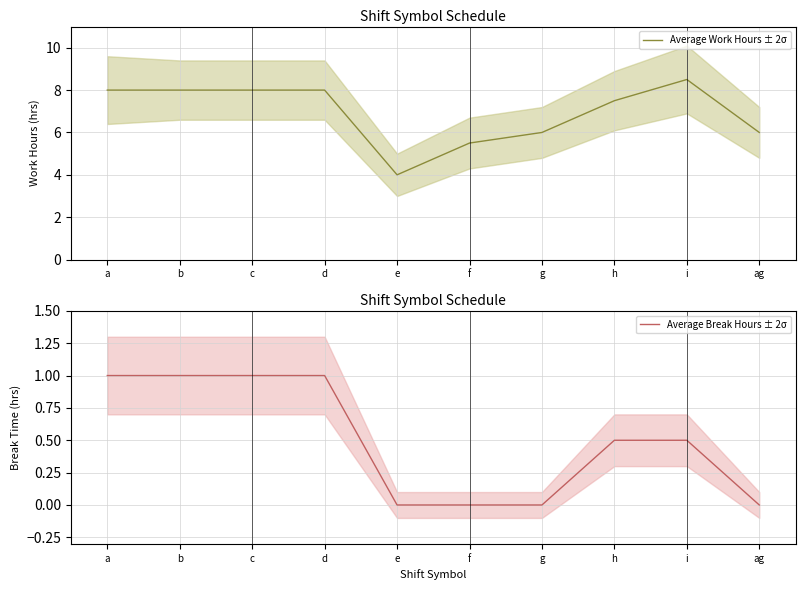

Rank the series by their average value, from highest to lowest.

Average Work Hours ± 2σ, Average Break Hours ± 2σ